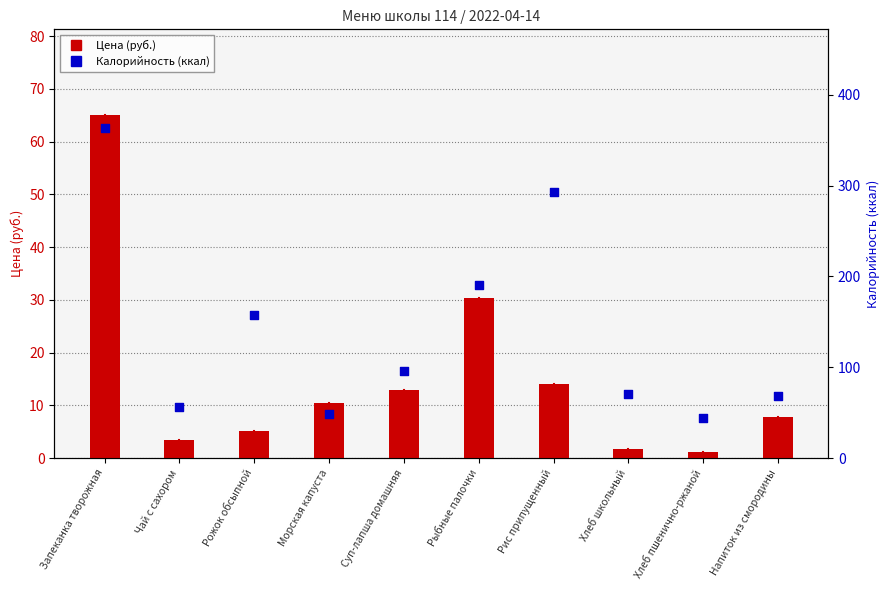

At how many categories does at least one series exceed 22?

10